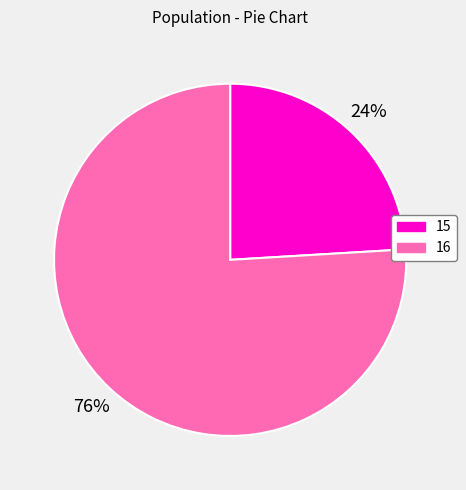

Approximately how many times larger is the value at 16 compared to 15?

3.2